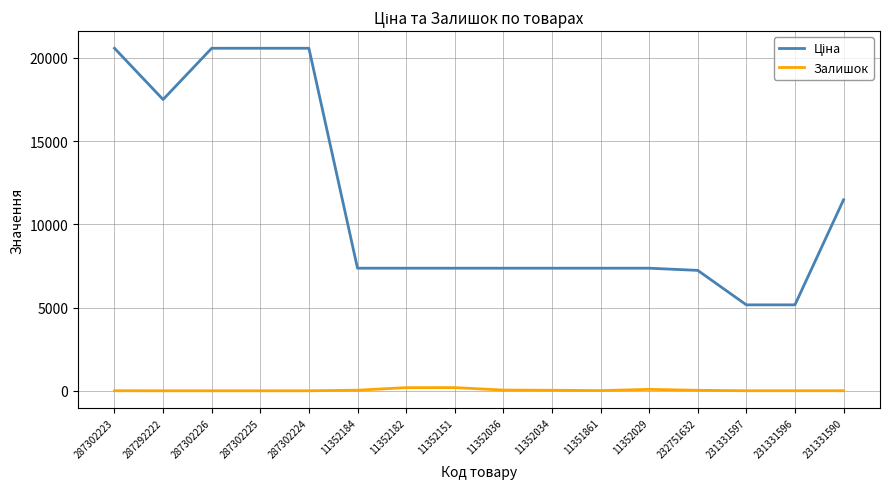

How many distinct data groups are displayed?

2